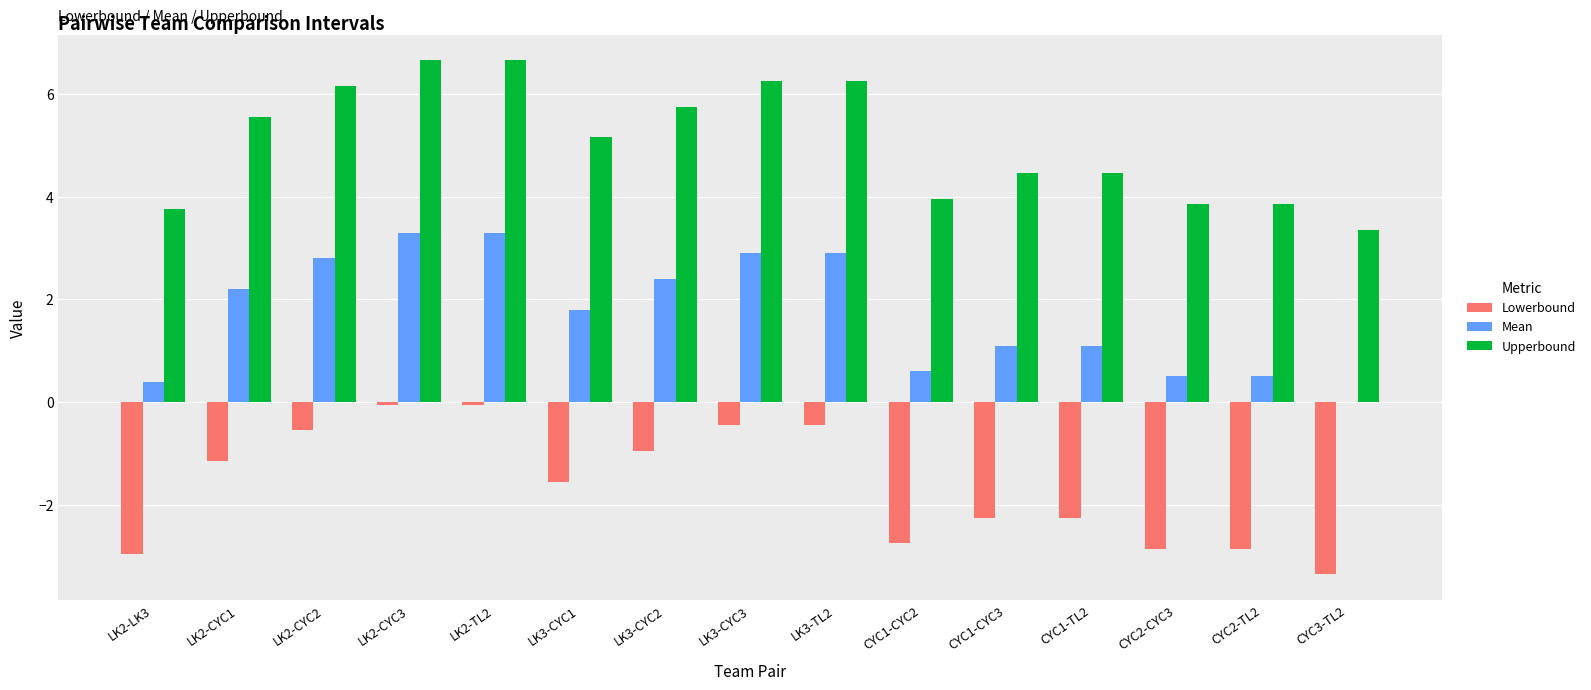

At which label does Mean first exceed 1?

LK2-CYC1